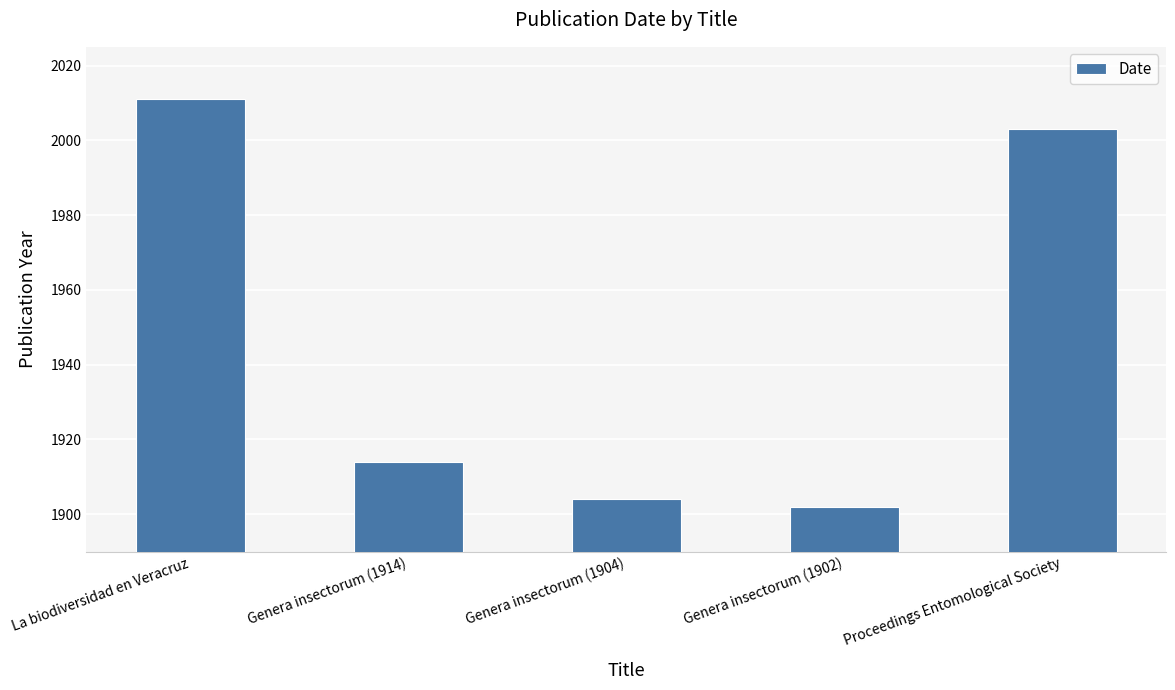

What is the label of the 2nd bar from the left?

Genera insectorum (1914)